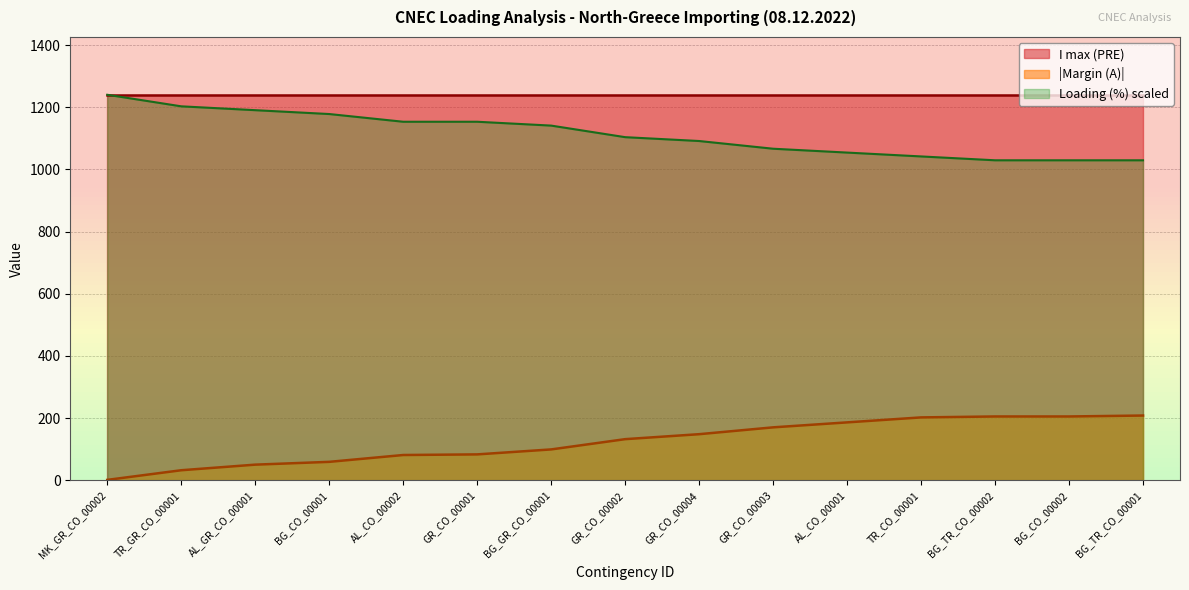

What is the sum of the values at GR_CO_00001 and TR_CO_00001?

285